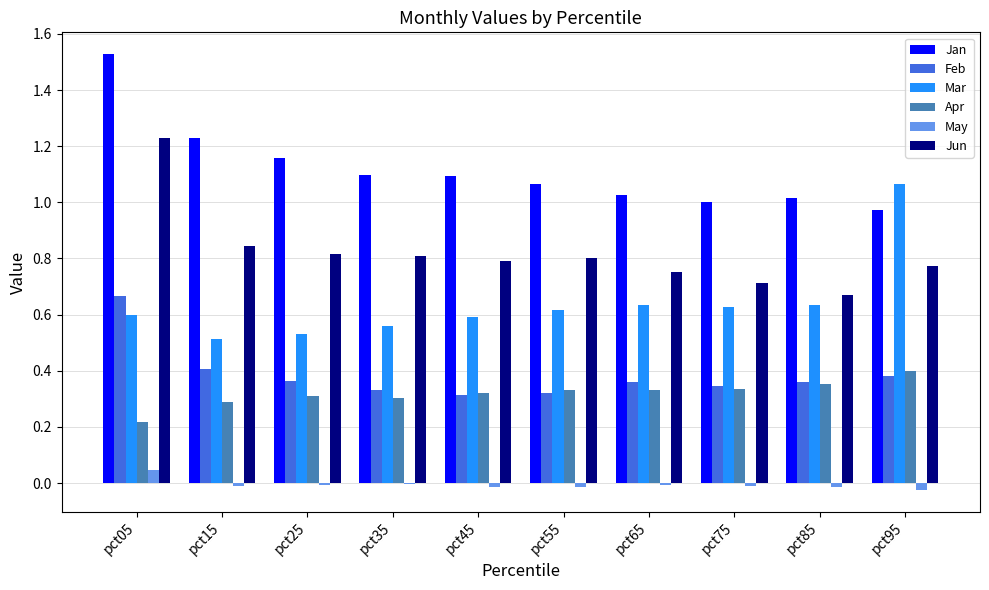

The Apr series shows 0.3 at pct65. True or false?

True